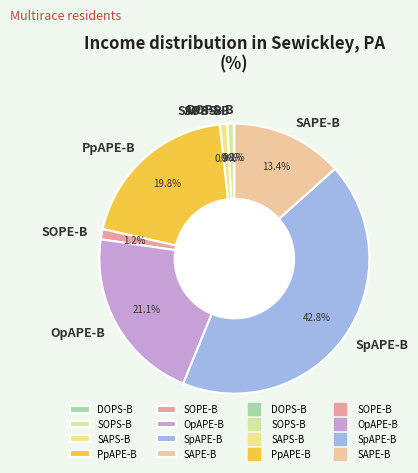

To the nearest percent, what percentage of the pie is SOPS-B?

1%